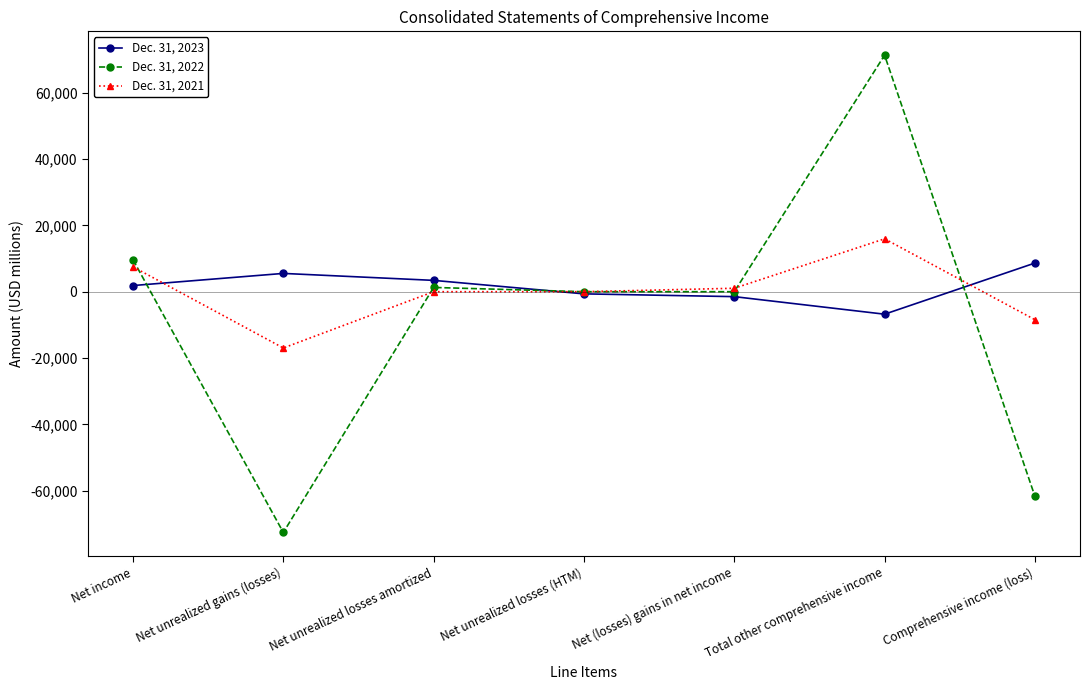

True or false: Dec. 31, 2021 has a value of -10857 at Net unrealized losses amortized.

False